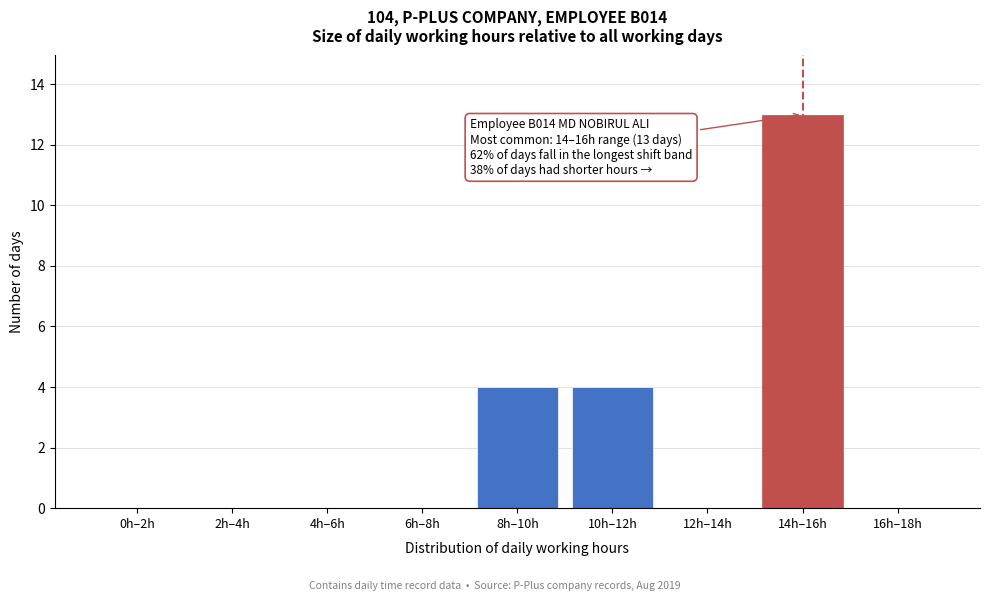

Reading right to left, what are all the values shown in this chart?

16h–18h=0	14h–16h=13	12h–14h=0	10h–12h=4	8h–10h=4	6h–8h=0	4h–6h=0	2h–4h=0	0h–2h=0